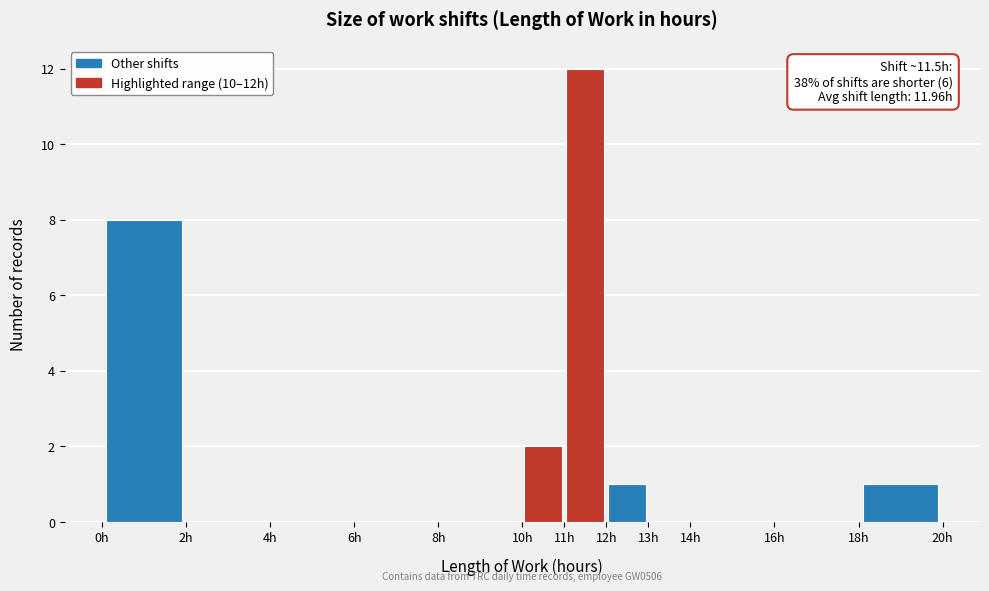

Which range on the x-axis has the tallest bar?

11 to 12